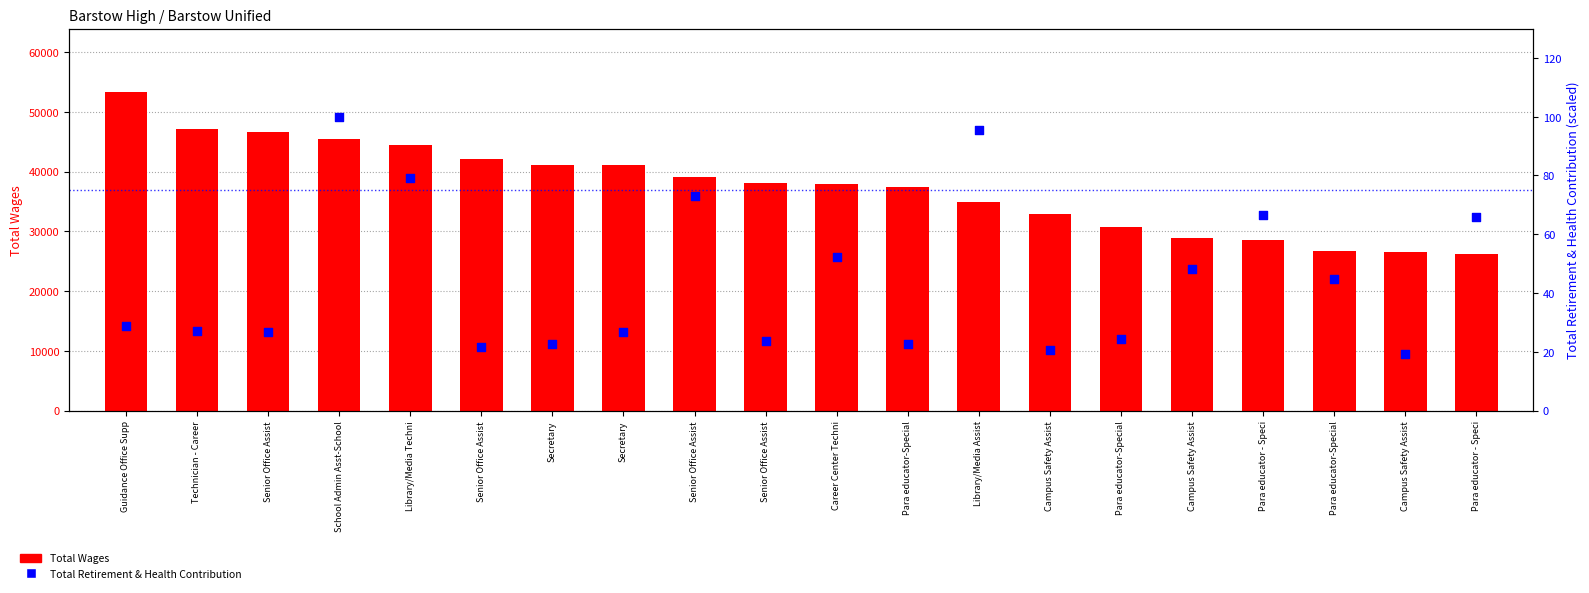

At how many categories does at least one series exceed 6493?

20